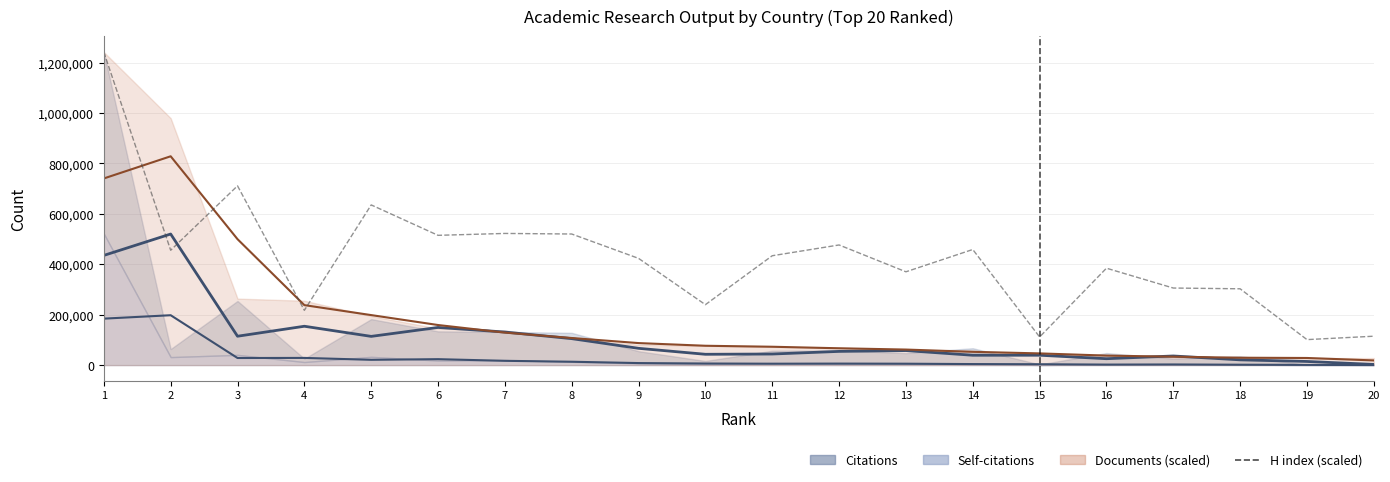

Read the value at 5.

635592.6